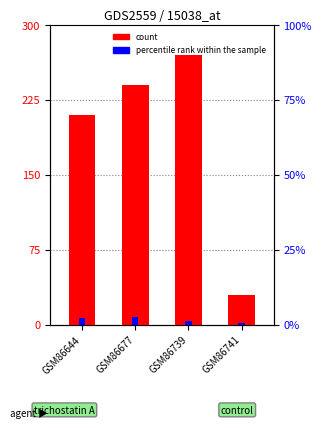

What is the difference between the highest and lowest values at GSM86677?

232